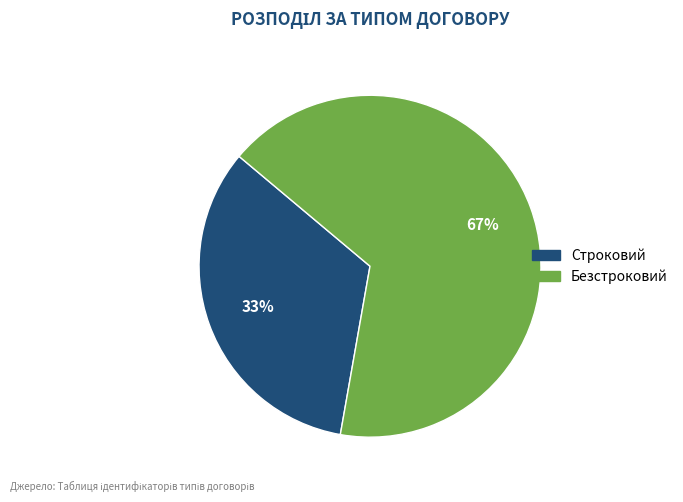

Count the number of slices in the pie.

2